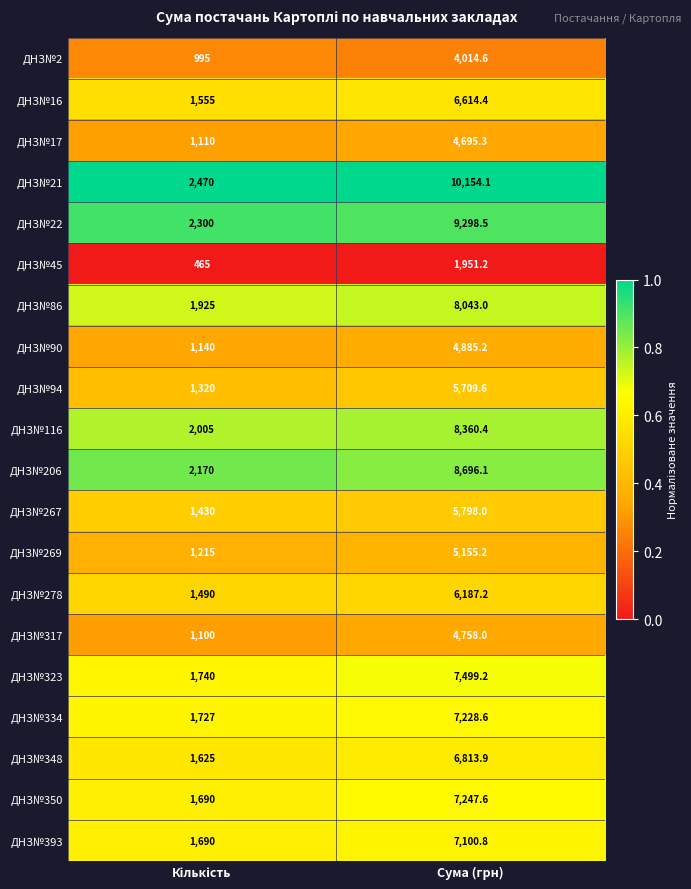

At which label does ДНЗ№16 first exceed 6614?

Сума (грн)